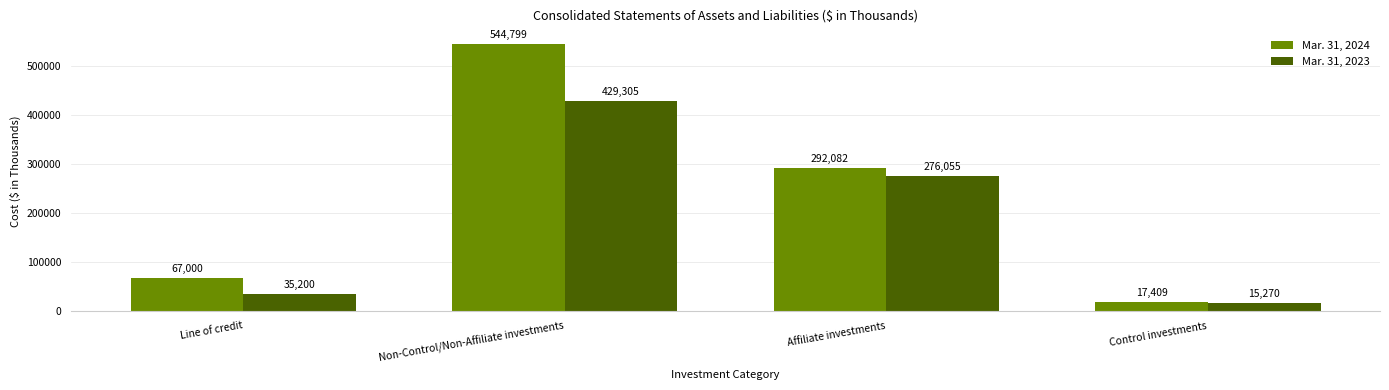

What is the label of the 3rd bar from the right?

Non-Control/Non-Affiliate investments